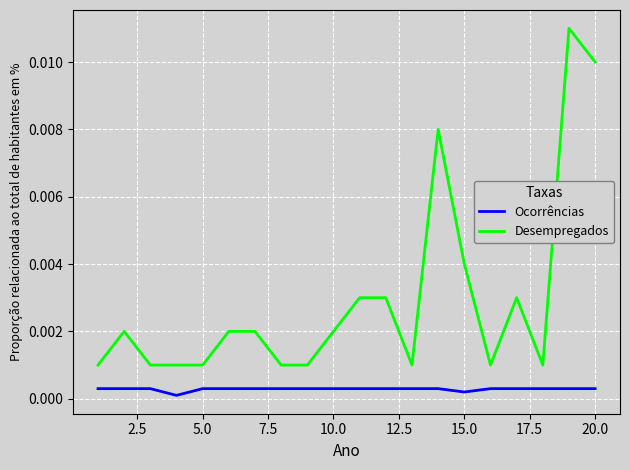

Rank the series by their maximum value, from lowest to highest.

Ocorrências, Desempregados